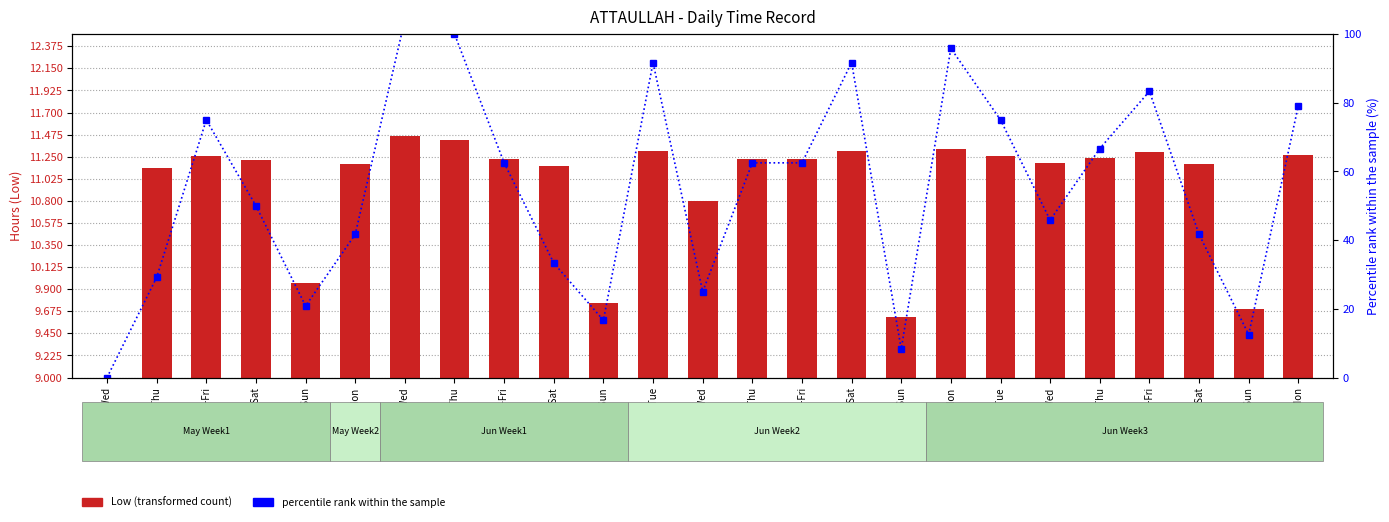

Reading left to right, extract all data points from this chart.

Low (hours): 0.0	11.1	11.3	11.2	10.0	11.2	11.5	11.4	11.2	11.2	9.8	11.3	10.8	11.2	11.2	11.3	9.6	11.3	11.3	11.2	11.2	11.3	11.2	9.7	11.3
percentile rank within the sample: 0.0	29.2	75.0	50.0	20.8	41.7	104.2	100.0	62.5	33.3	16.7	91.7	25.0	62.5	62.5	91.7	8.3	95.8	75.0	45.8	66.7	83.3	41.7	12.5	79.2